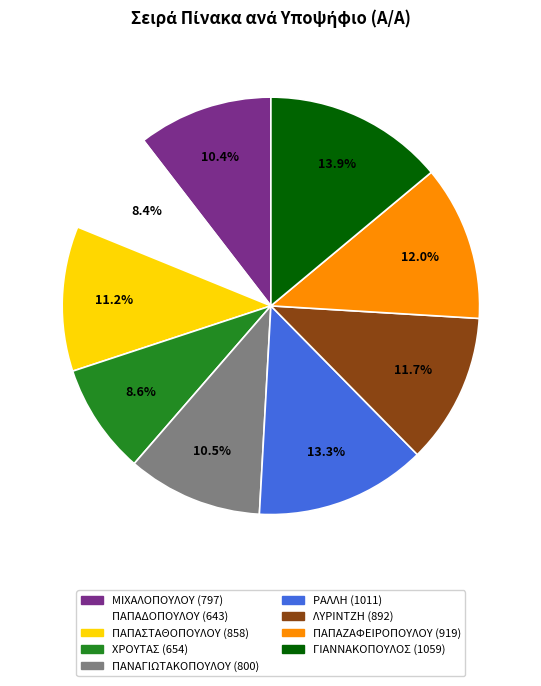

Does any single category account for the majority?

No